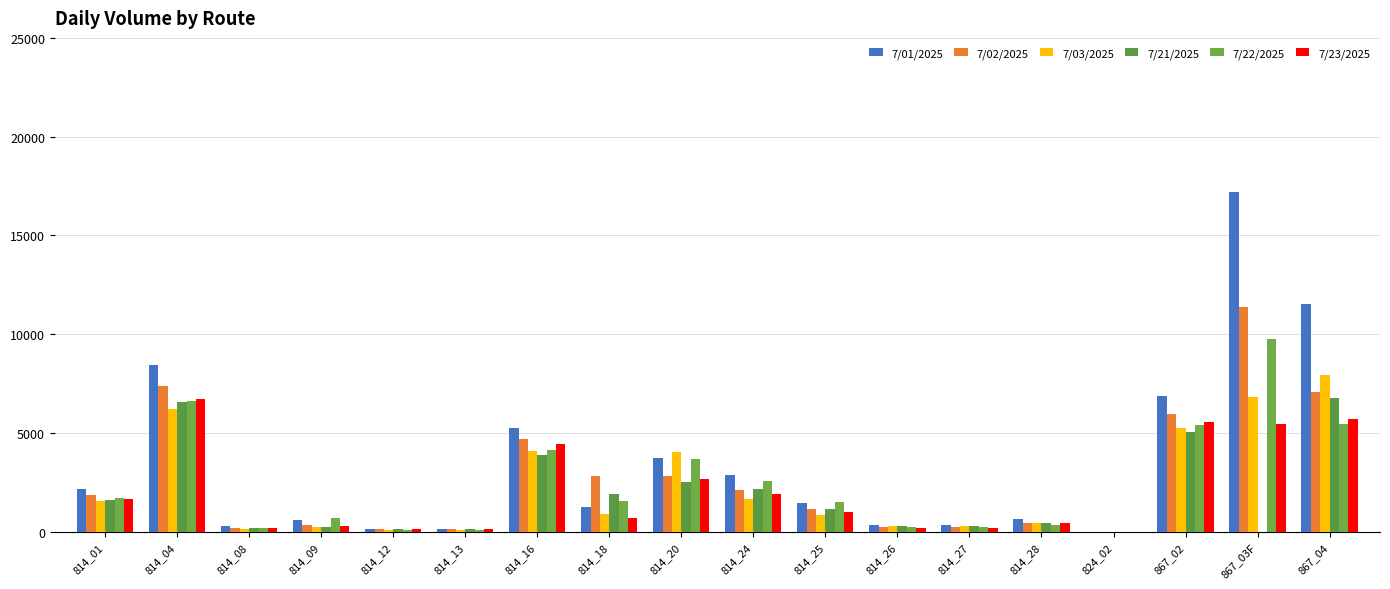

Count the number of data series in this chart.

6